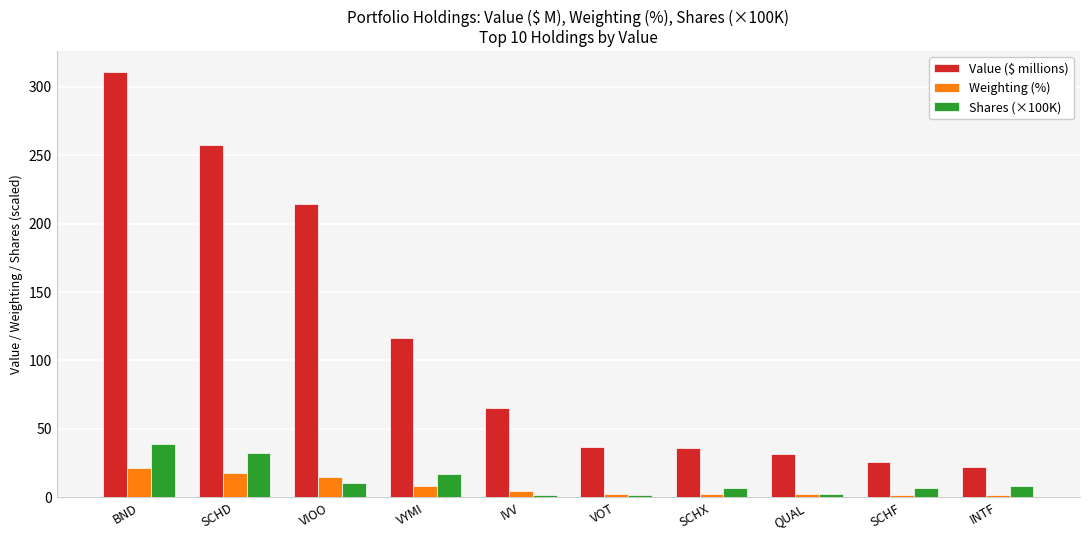

What is the maximum value shown in the chart?

310.5